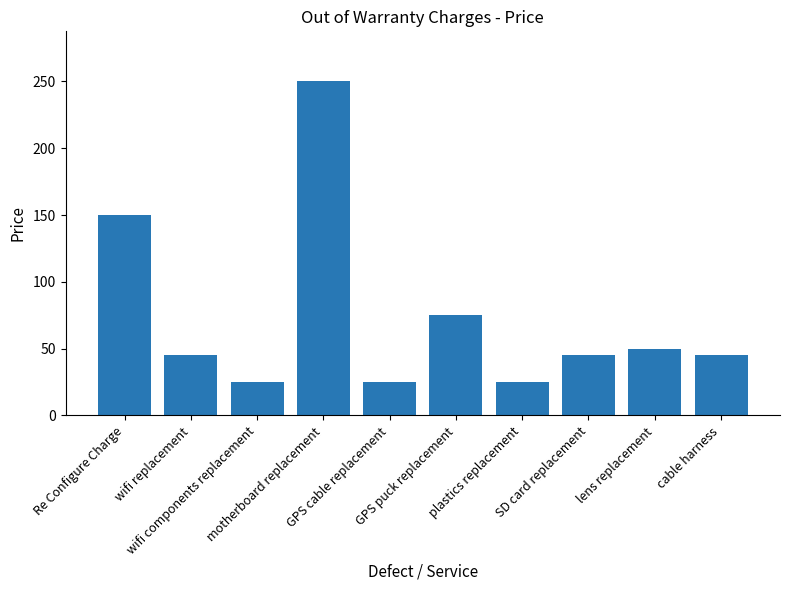

What is the smallest value displayed?

25